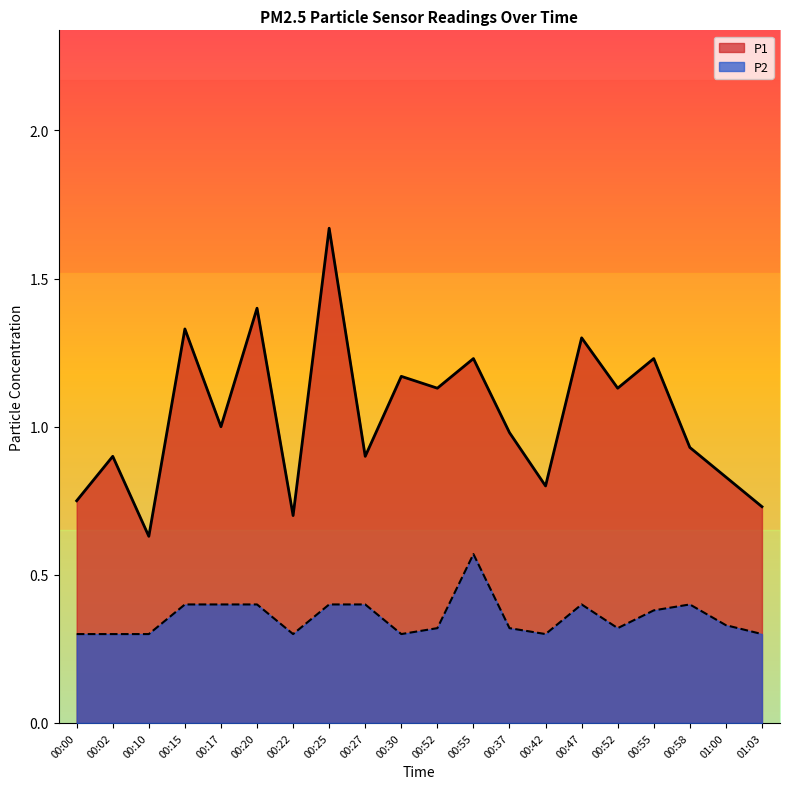

What is the average value of the P1 series?

1.0